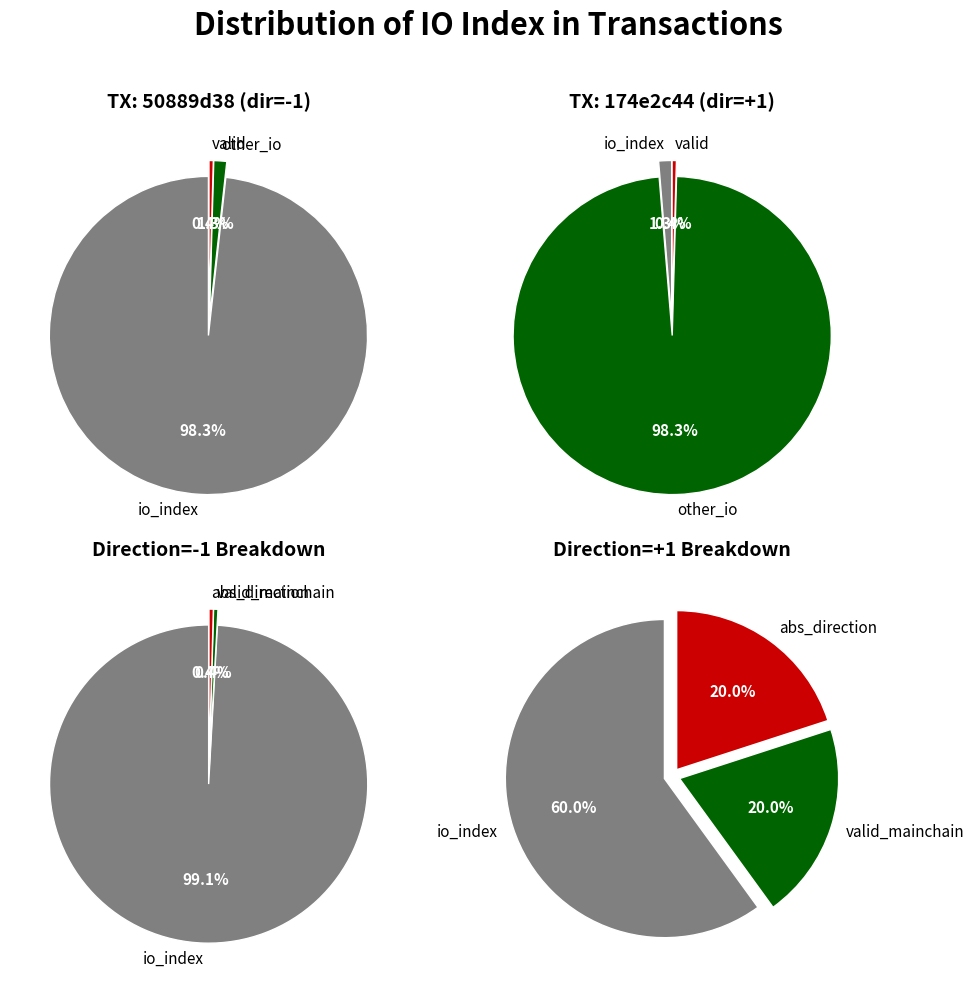

Does any single category account for the majority?

Yes